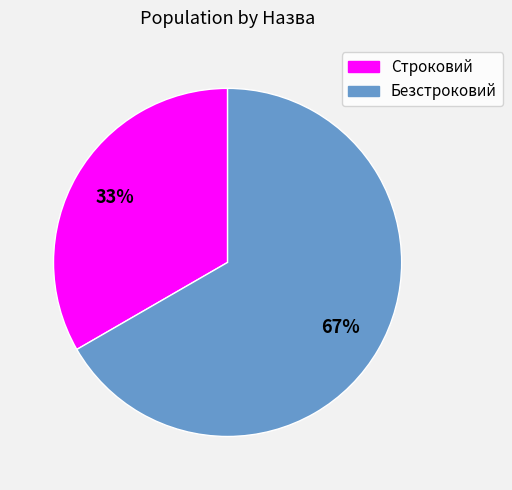

To the nearest percent, what is the average slice percentage?

50%